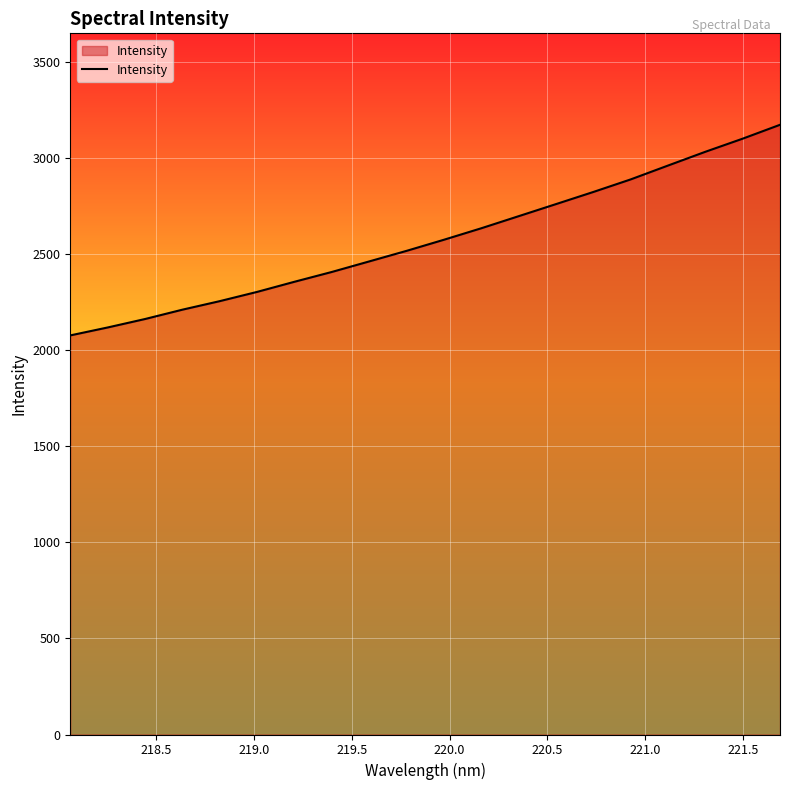

Count the number of data series in this chart.

1